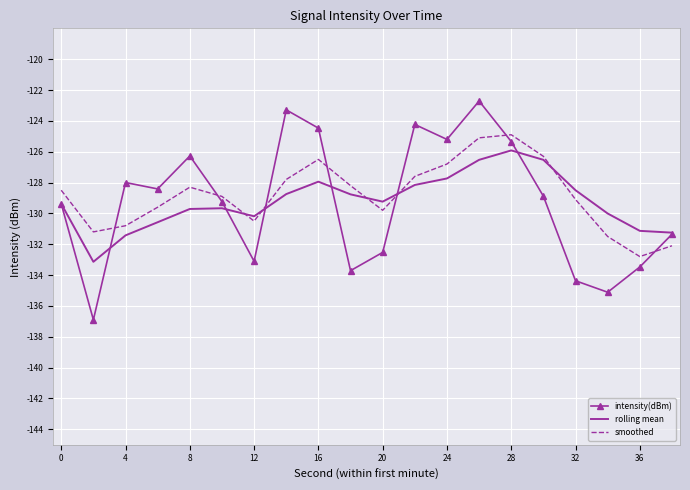

What is the difference between the maximum and minimum values in the intensity(dBm) series?

14.2